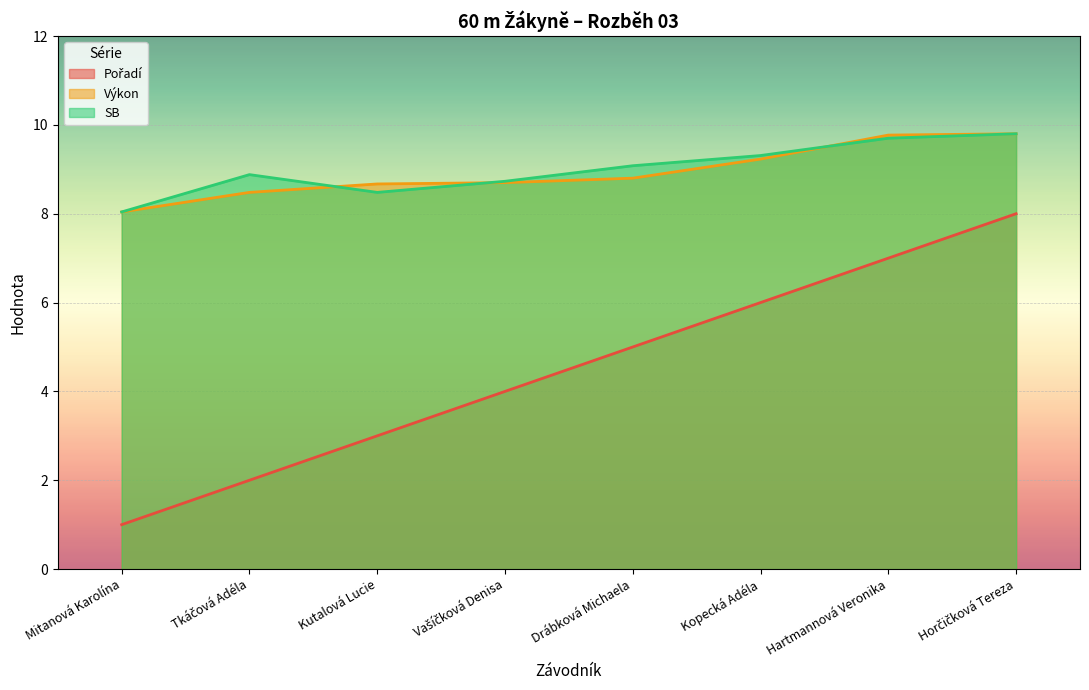

Which has a higher value, Hartmannová Veronika or Kutalová Lucie?

Hartmannová Veronika